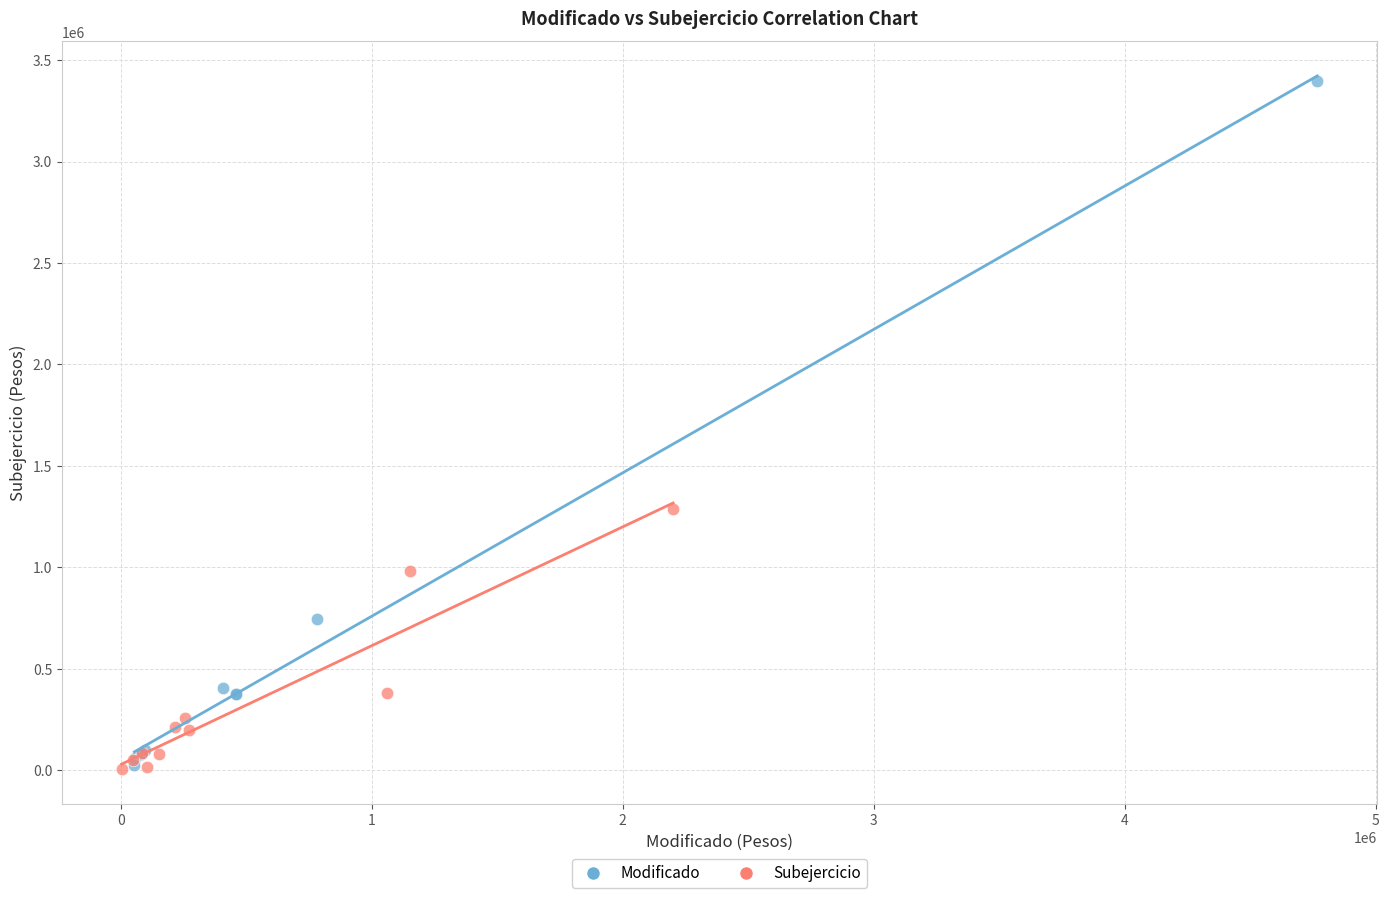

What are all the series names shown in the legend?

Modificado, Subejercicio